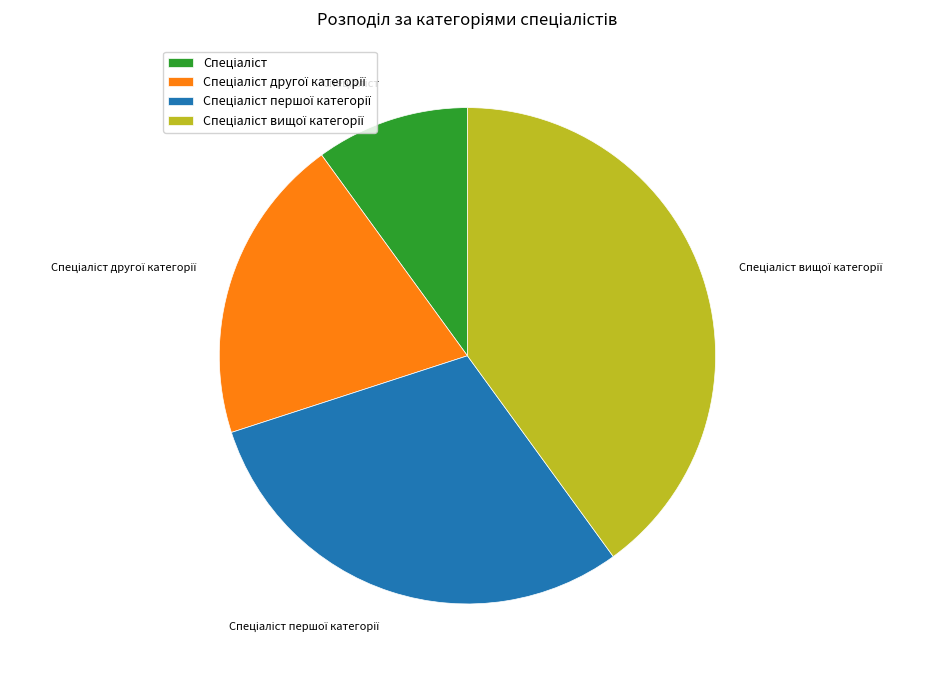

Does any single category account for the majority?

No